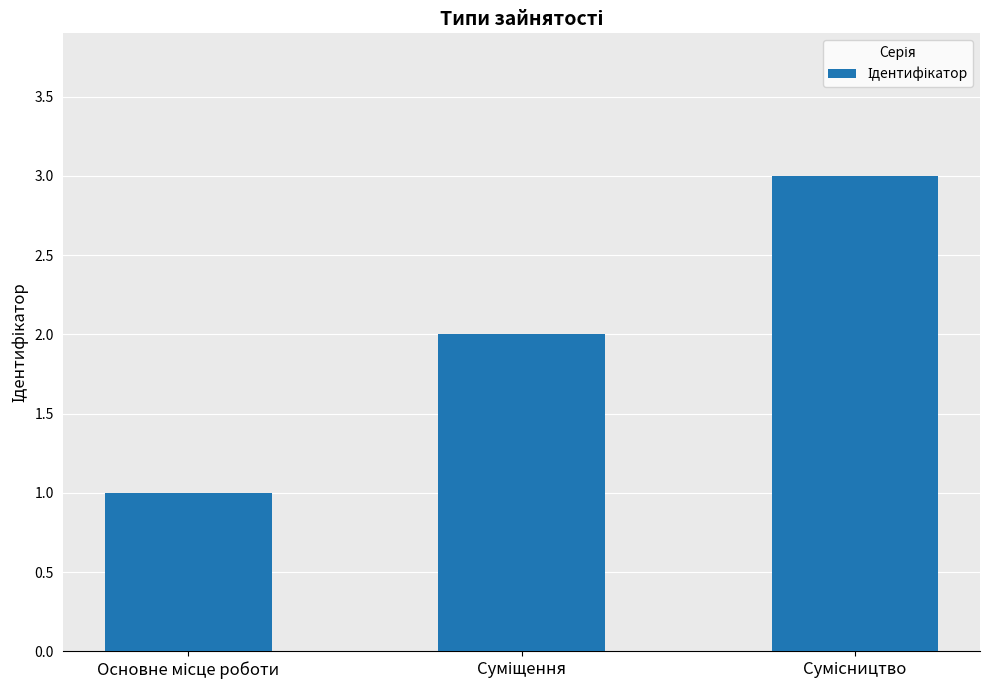

What is the greatest value displayed?

3